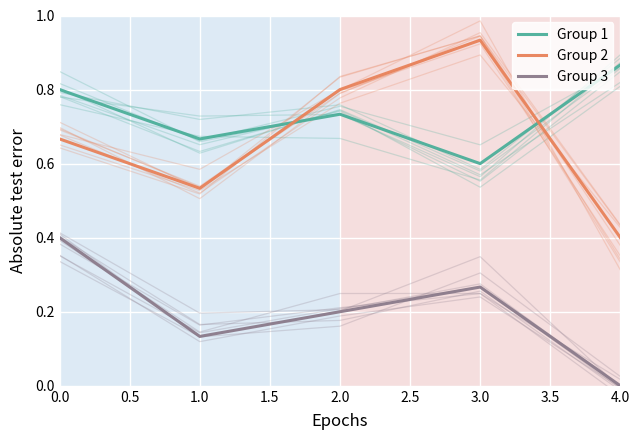

The value of Group 3 at 1.0 is 0.2. True or false?

False